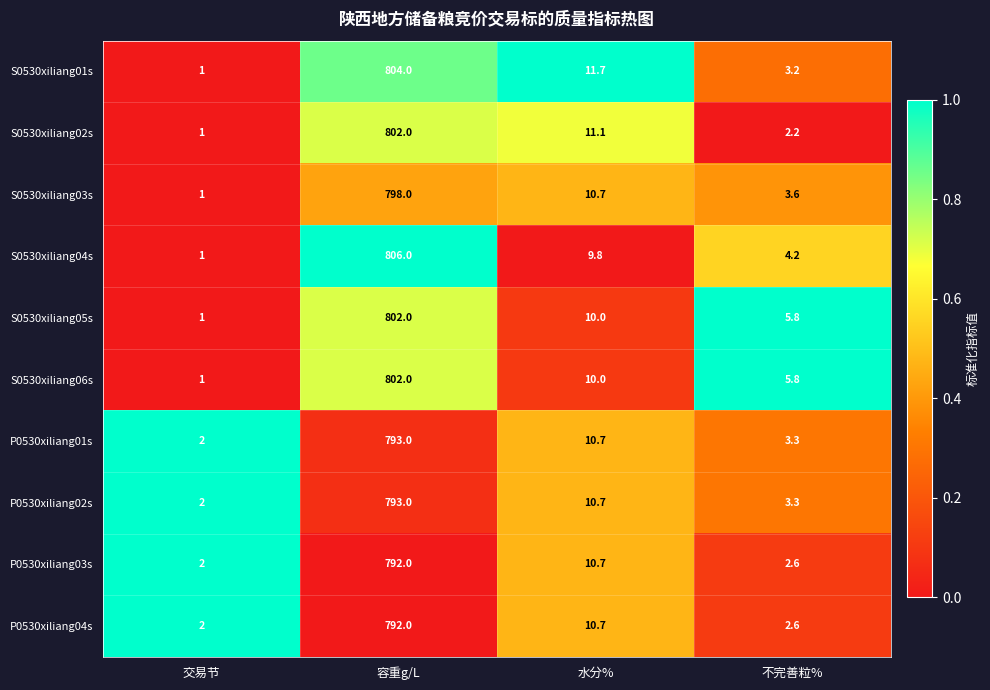

Which series has the largest total across all categories?

S0530xiliang04s